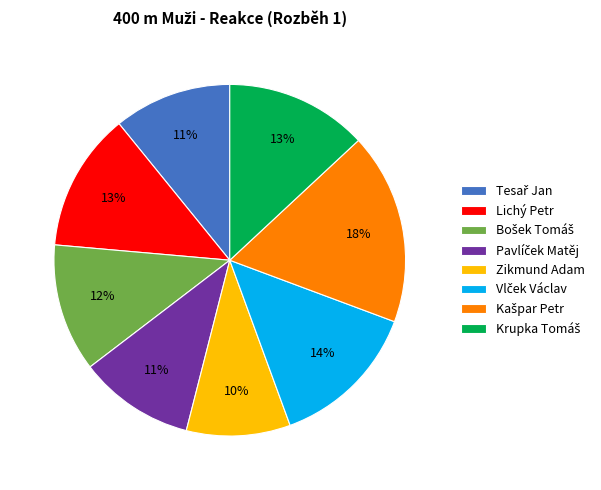

True or false: Zikmund Adam accounts for 10% of the total.

True